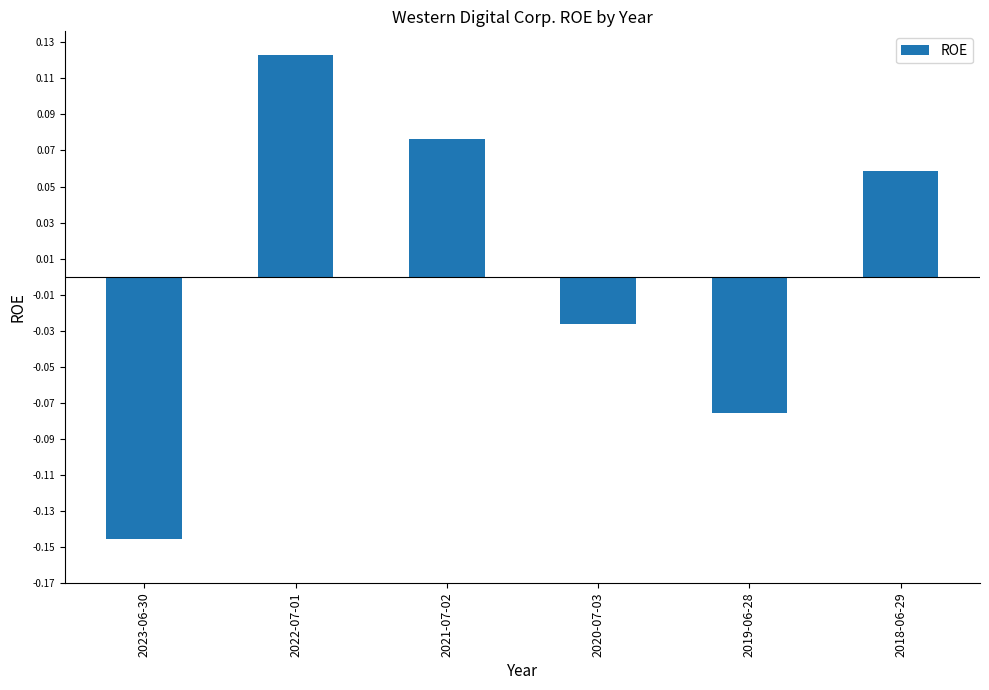

What is the change in value from 2023-06-30 to 2022-07-01?

+0.3